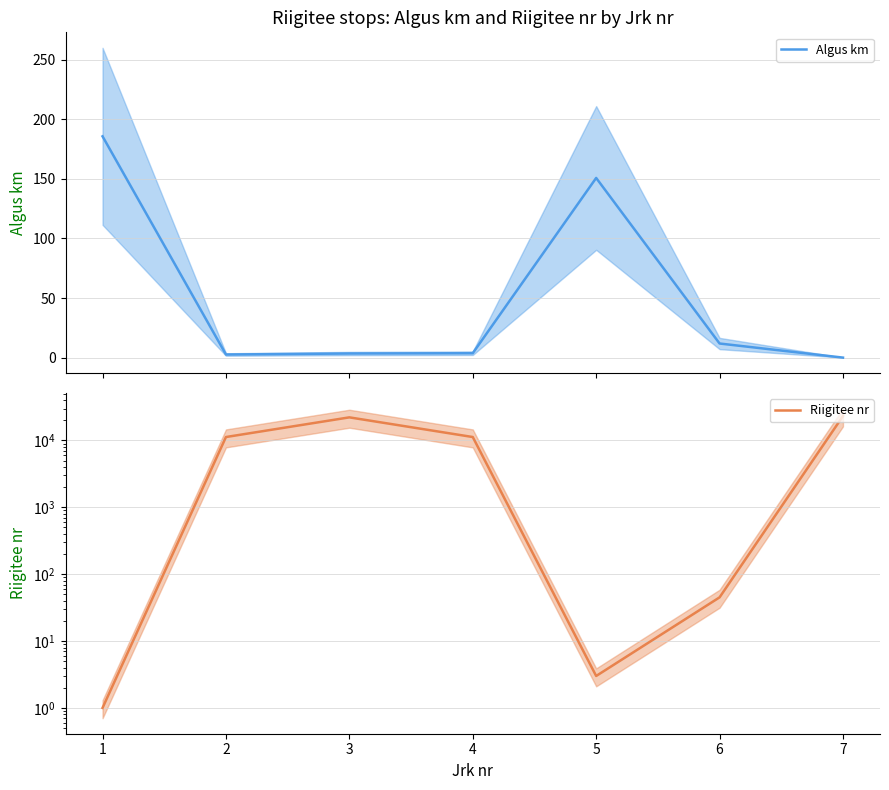

What is the value of the Algus km point at the 4th from the left?

3.7